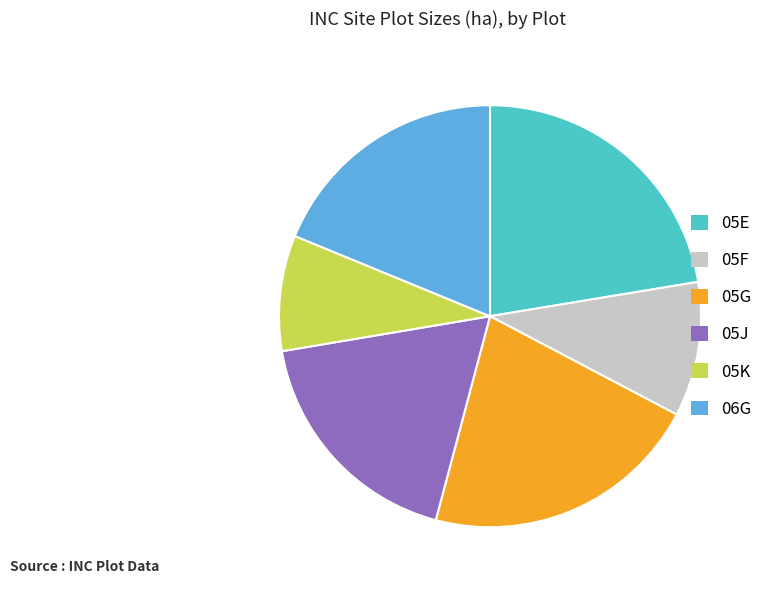

Between 05G and 05J, which is larger?

05G